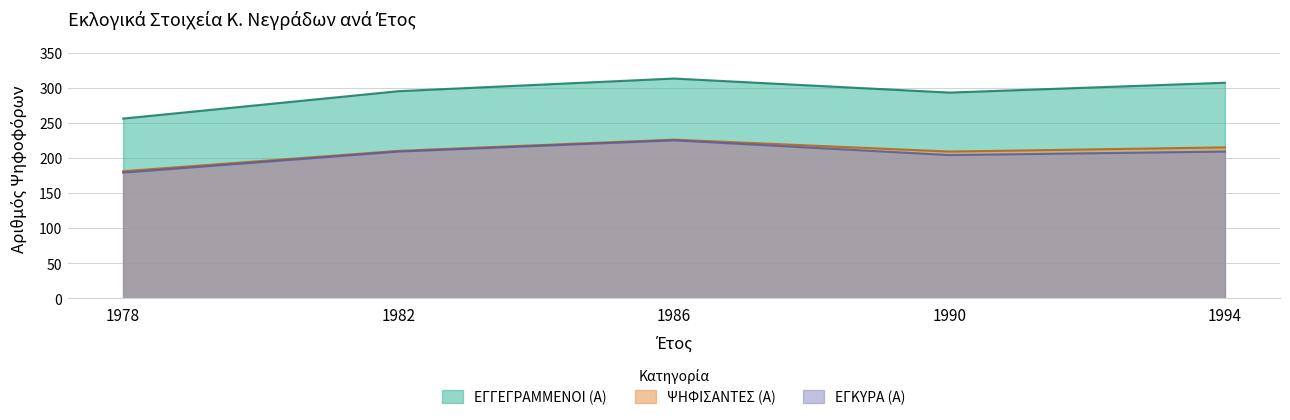

Which series changed the most between 1982 and 1994?

ΕΓΓΕΓΡΑΜΜΕΝΟΙ (Α)